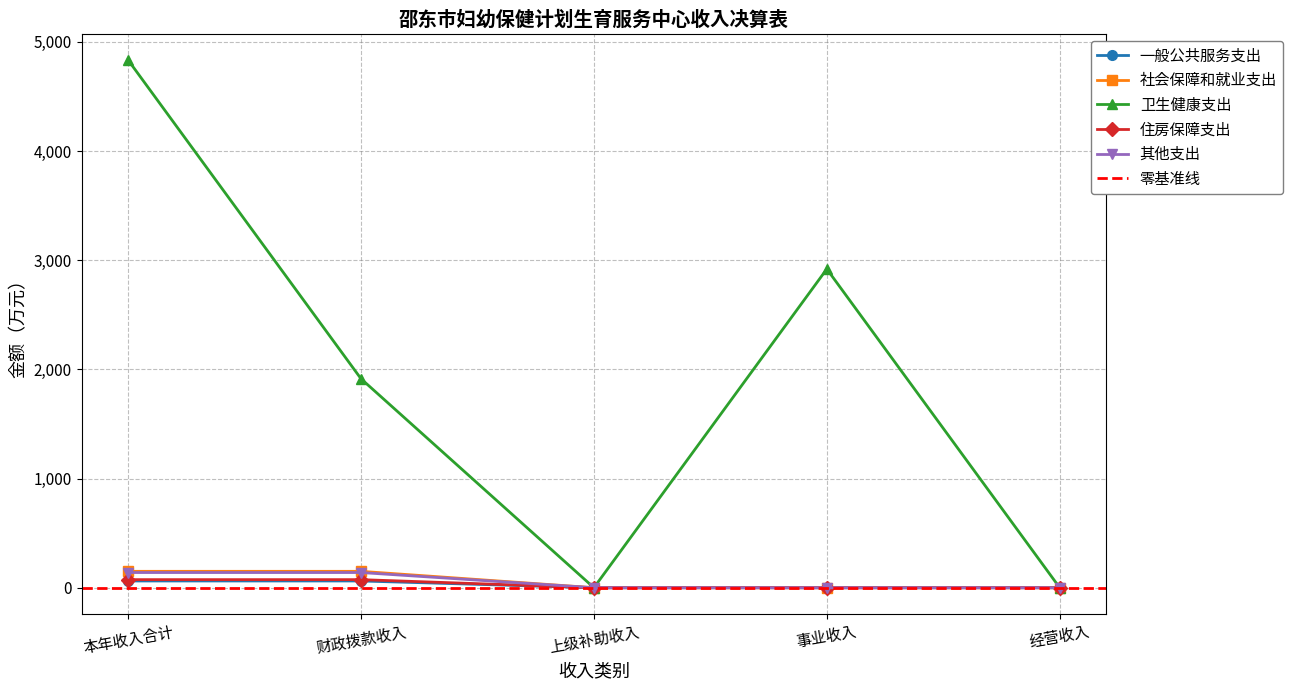

True or false: 一般公共服务支出 and 其他支出 intersect in this chart.

False